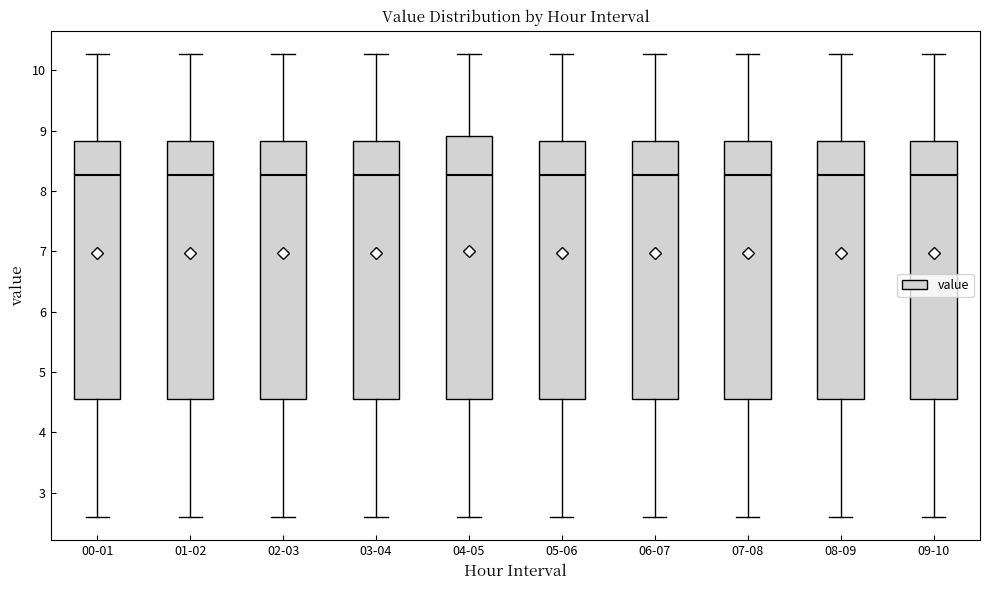

Where does the upper whisker of the box for 08-09 end on the y-axis? The values are not printed on the chart, so give them approximately, as read against the axis.

10.3